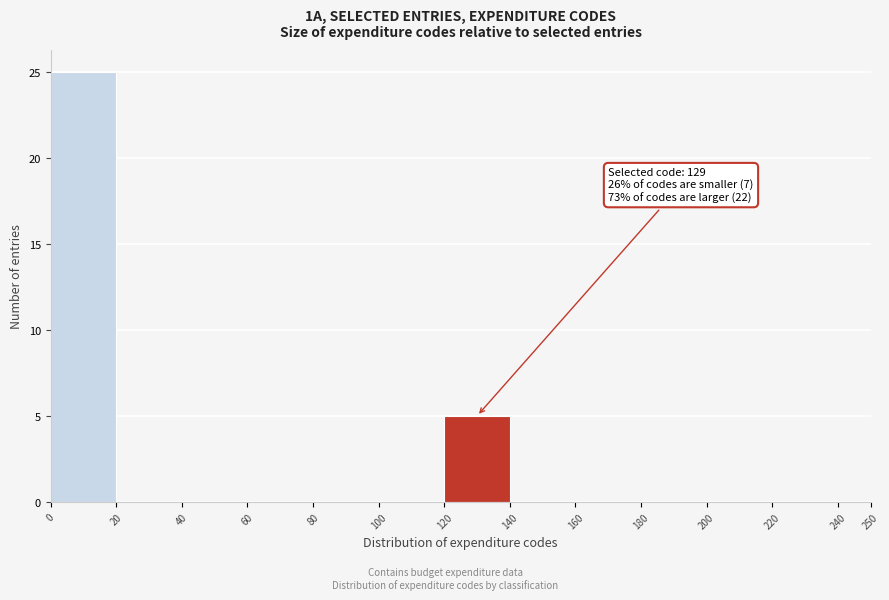

Over which range of the x-axis is the bar tallest?

0 to 20